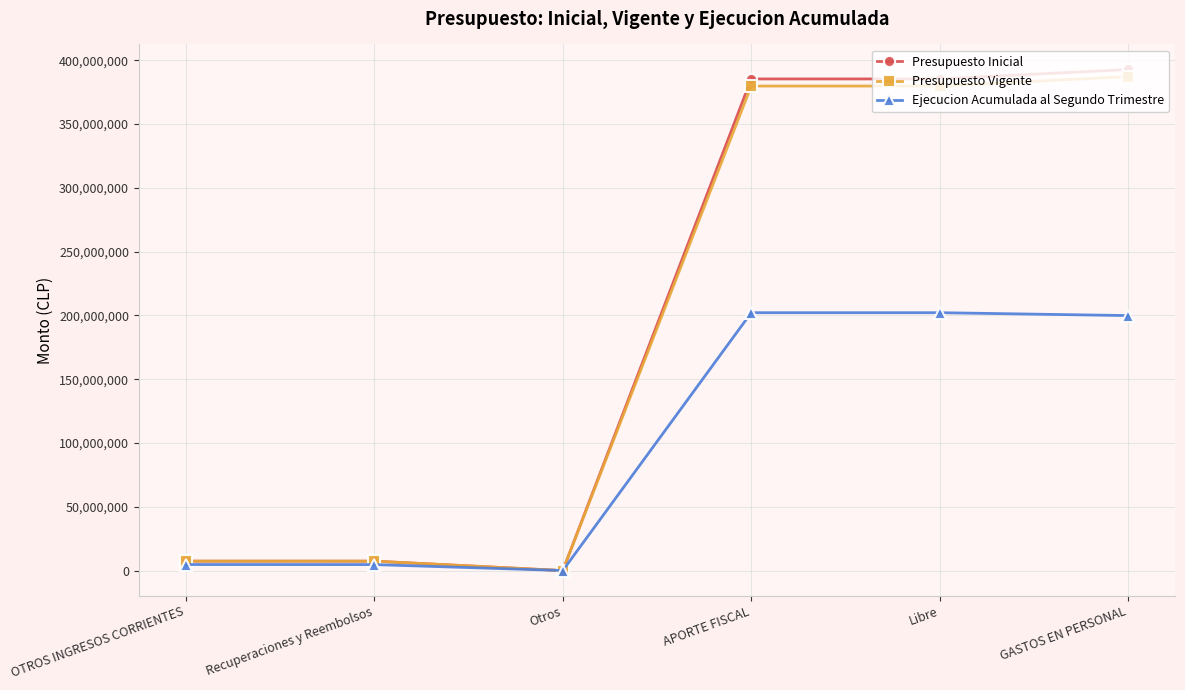

How many series are shown in this chart?

3